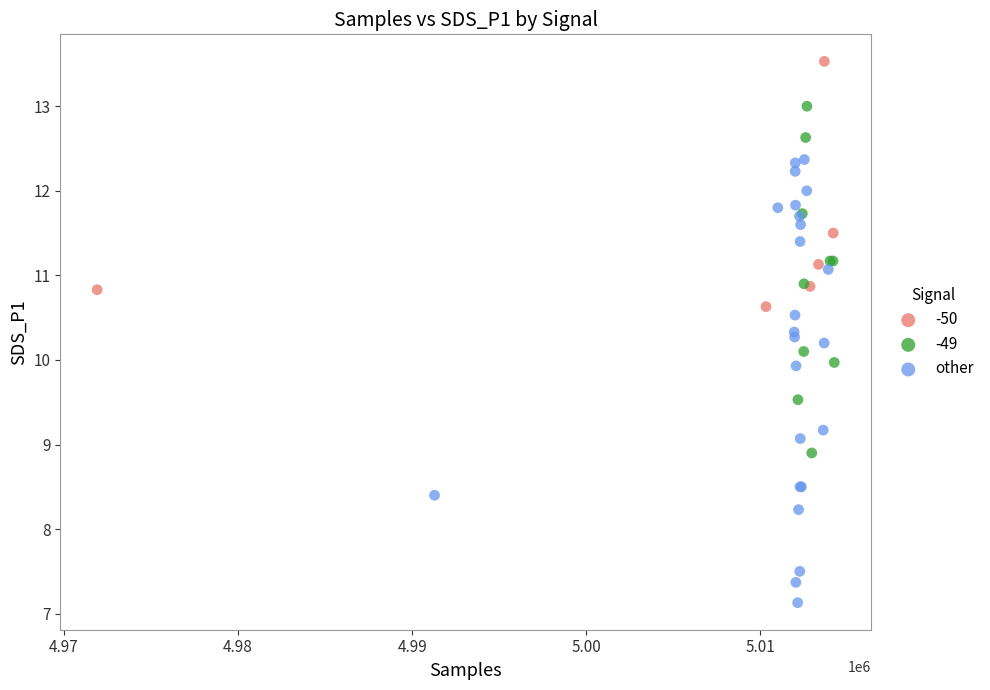

Which series has the widest spread of Y values?

other